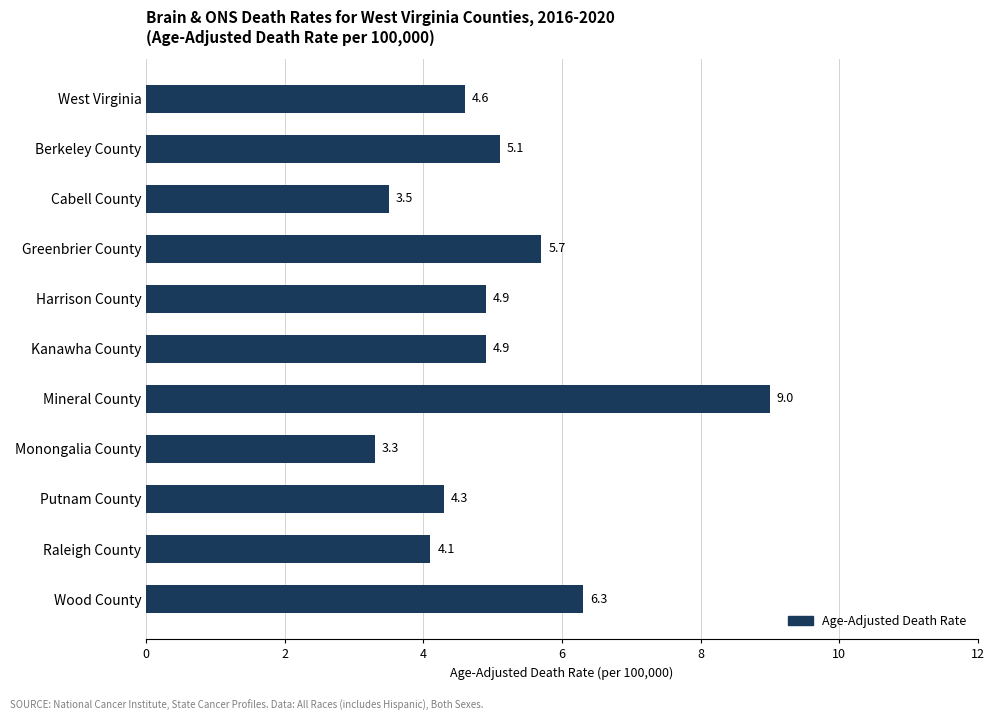

Which has a higher value, West Virginia or Kanawha County?

Kanawha County